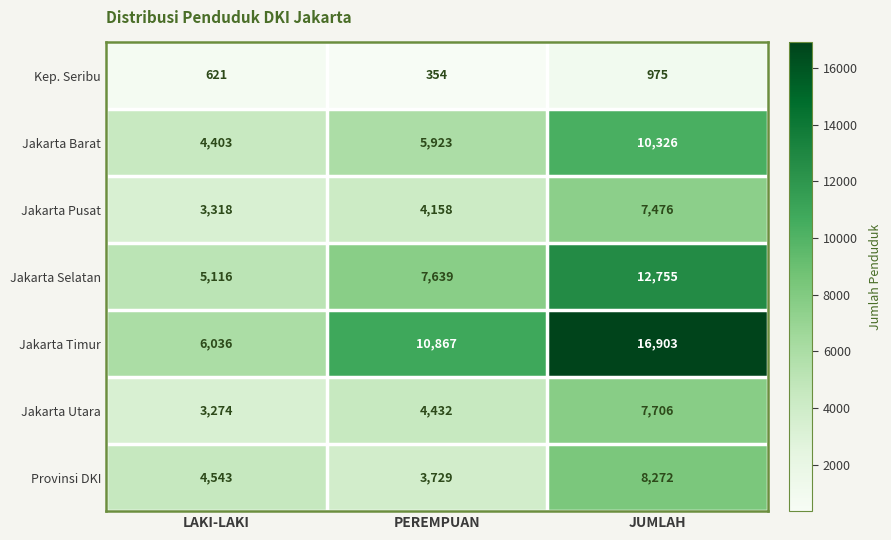

Between LAKI-LAKI and JUMLAH, which series saw the biggest shift?

Jakarta Timur